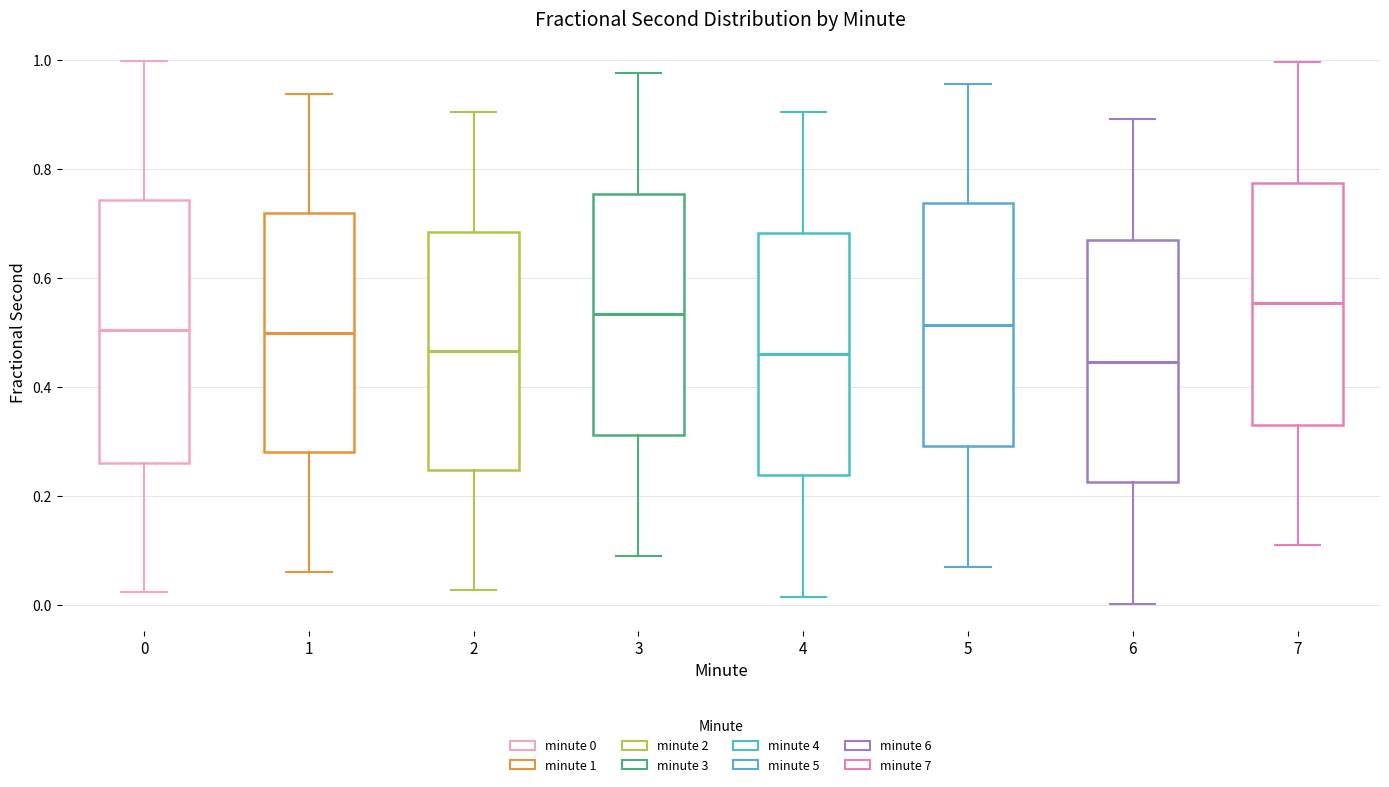

Where does the median line of the box at x = 1 sit on the y-axis? The values are not printed on the chart, so give them approximately, as read against the axis.

0.50